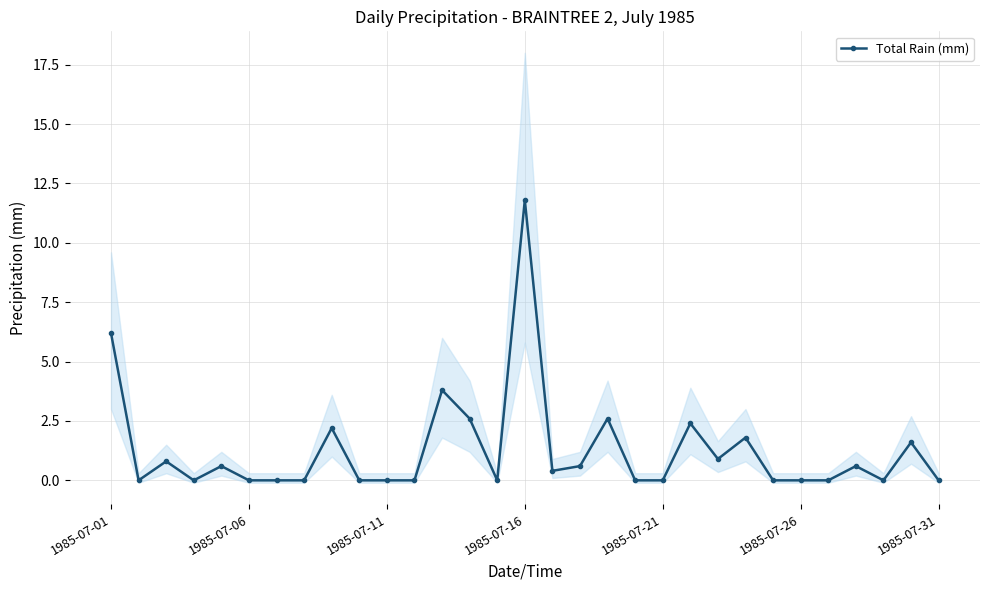

The chart shows a value of -4.3 at 1985-07-21. True or false?

False